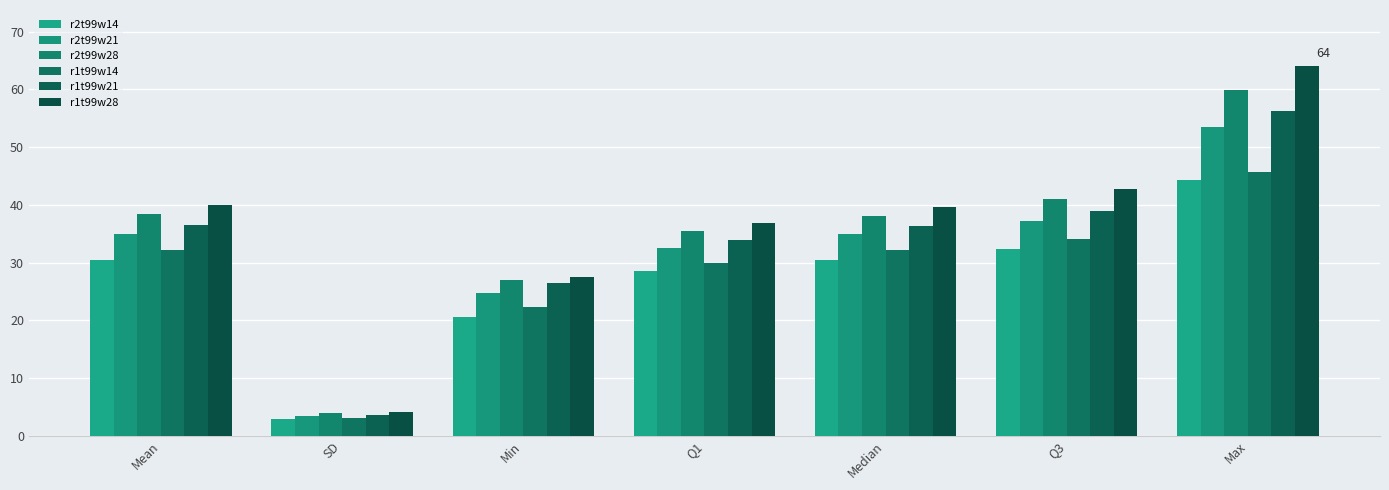

True or false: r2t99w21 has a value of 47.4 at Mean.

False